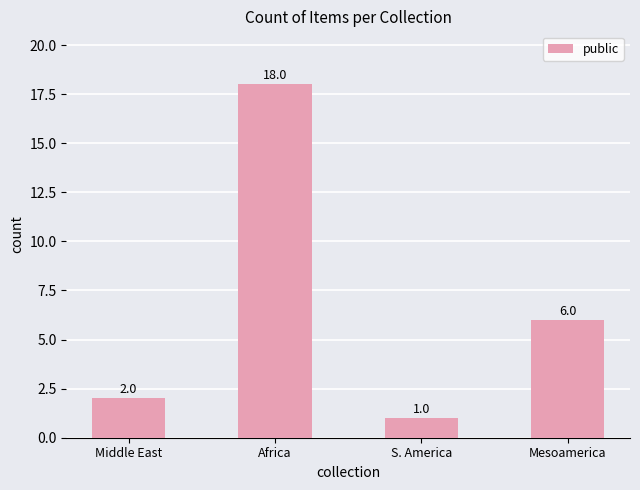

Are the bars grouped side by side (vs. stacked)?

No